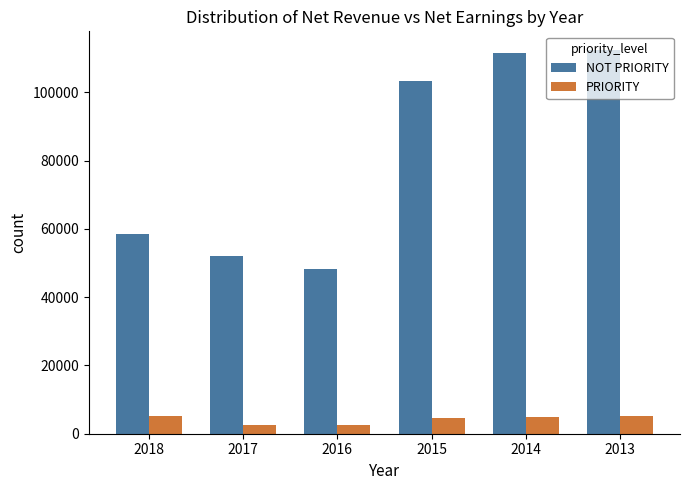

Which series has the widest spread of values?

NOT PRIORITY